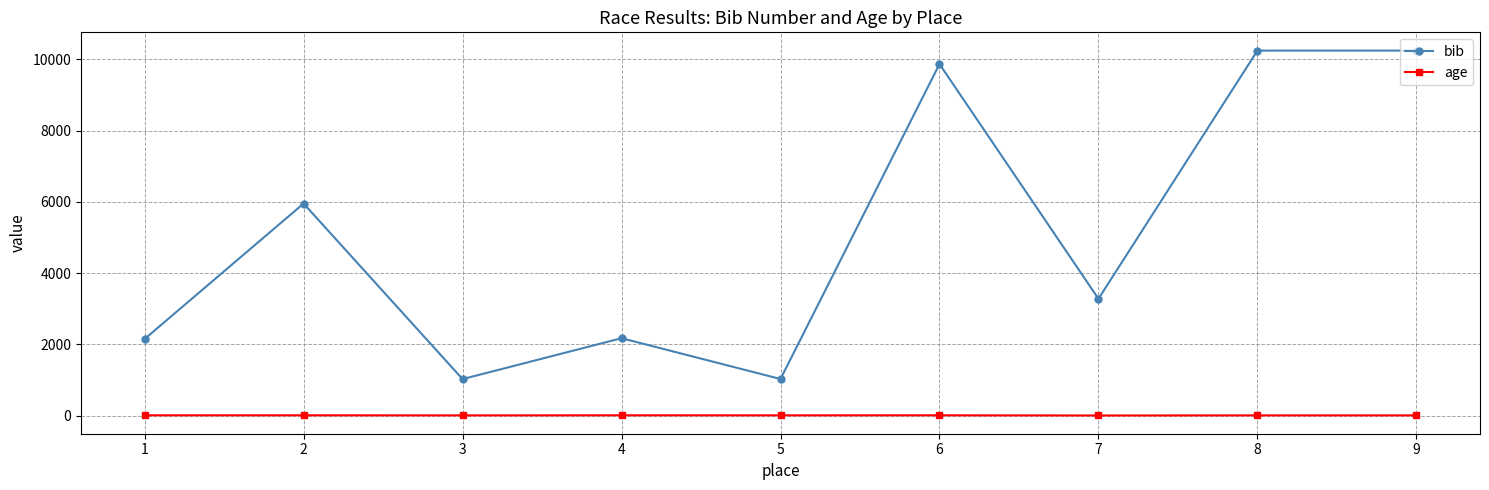

Which series changed the most between 5 and 9?

bib